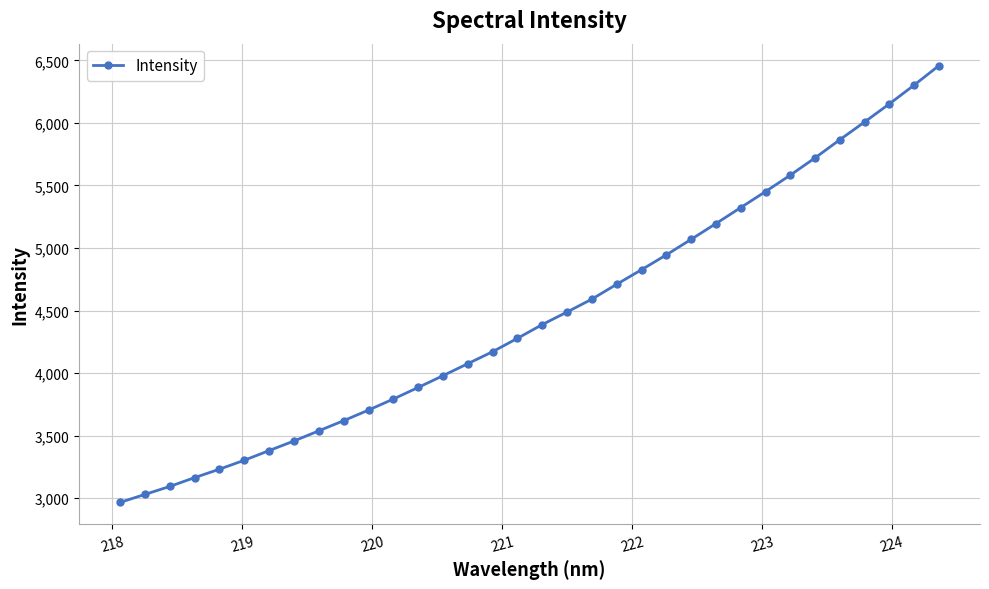

True or false: the data has more than 2 interior local peaks.

False